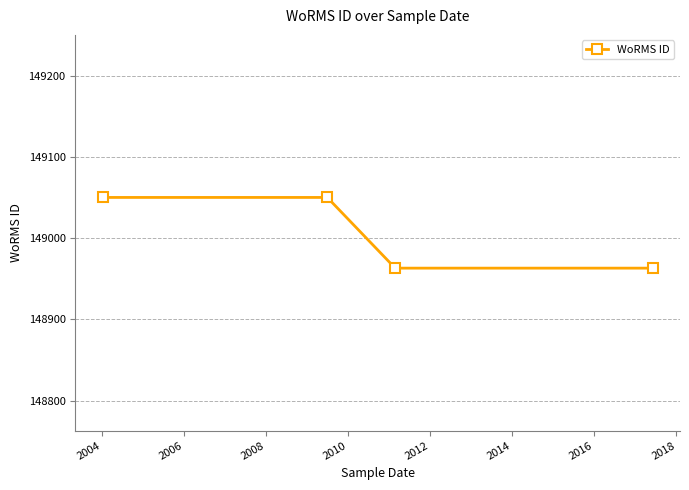

How many values are between 148963 and 149050?

4